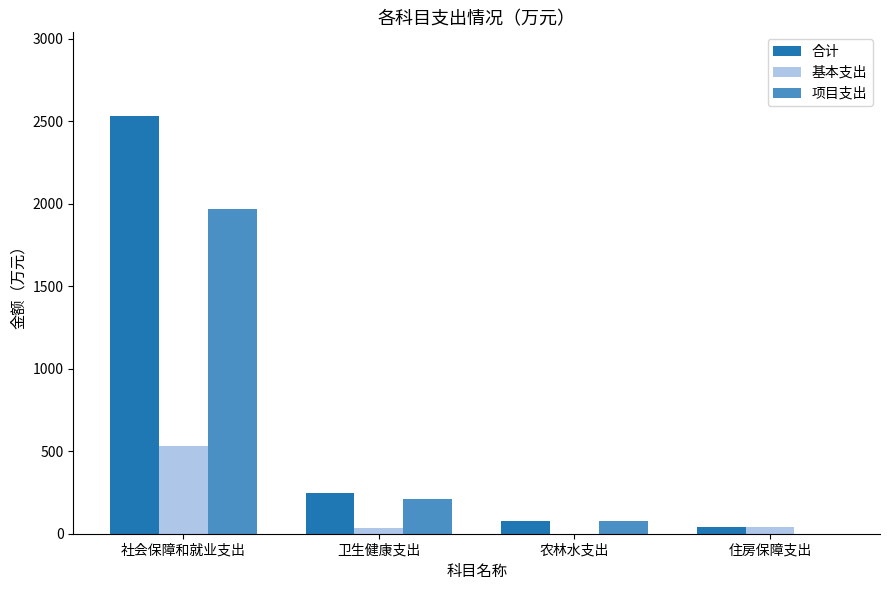

Between 社会保障和就业支出 and 农林水支出, which series saw the biggest shift?

合计